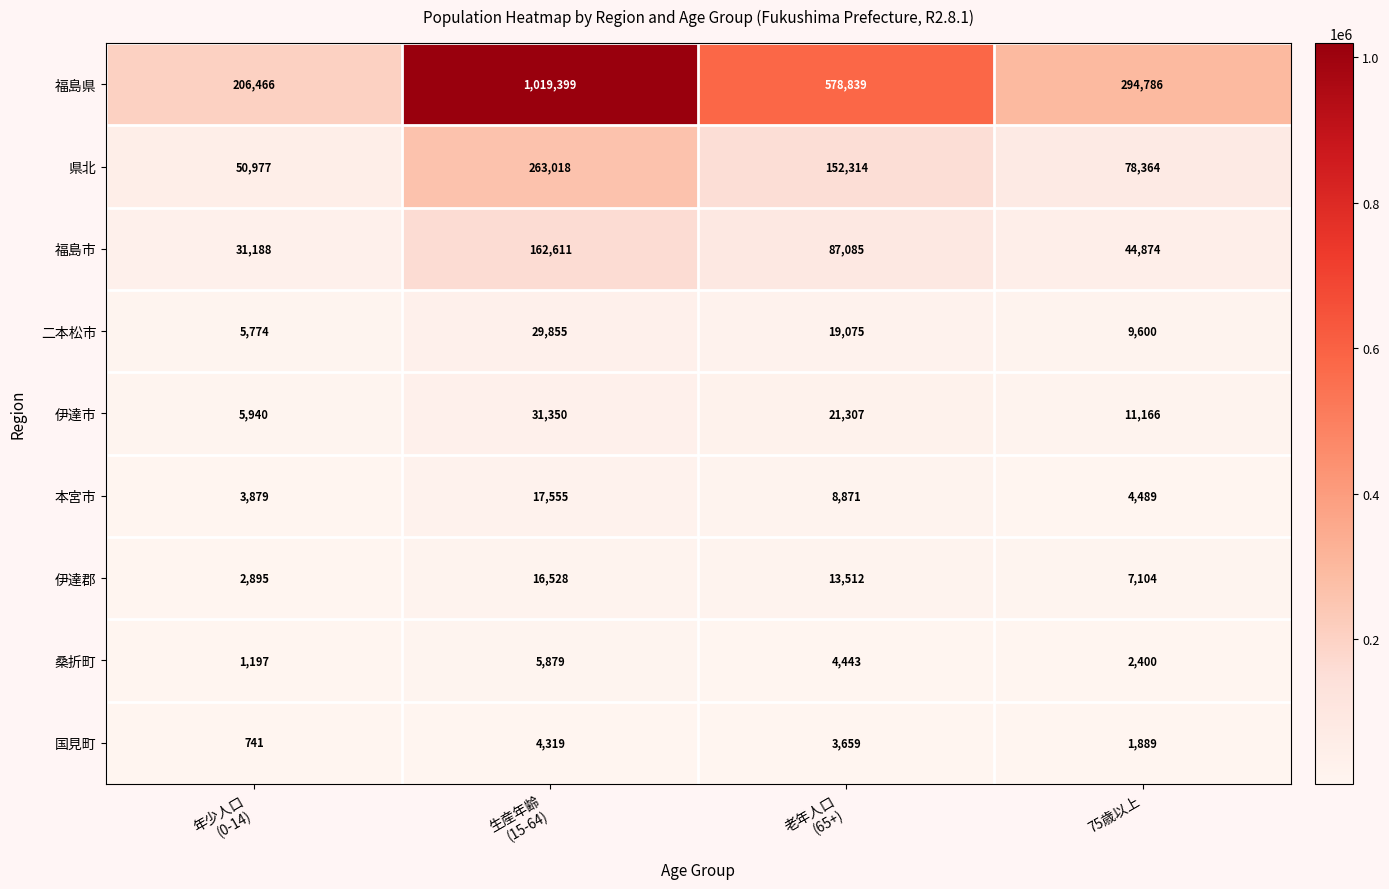

How many data points in 桑折町 are less than 4443?

2